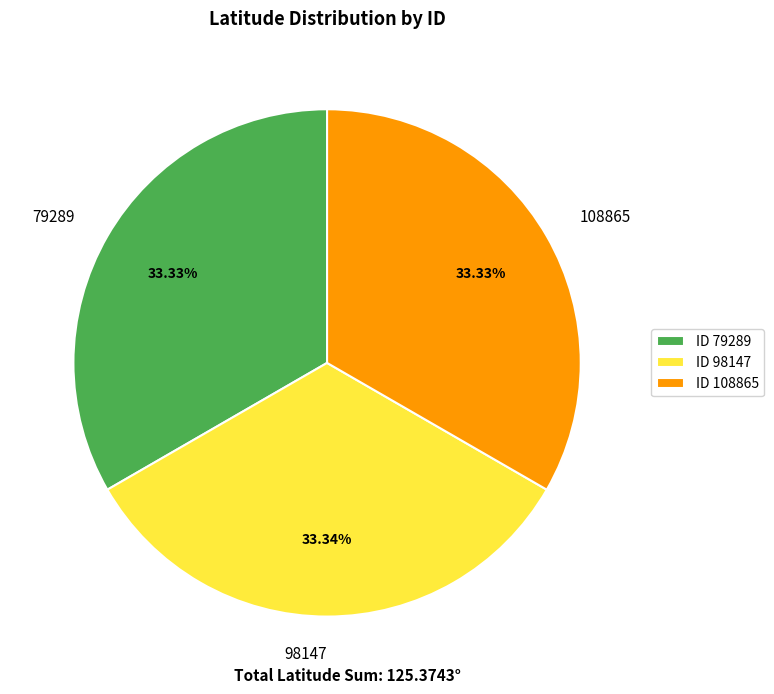

Approximately how many times larger is the value at 98147 compared to 108865?

1.0